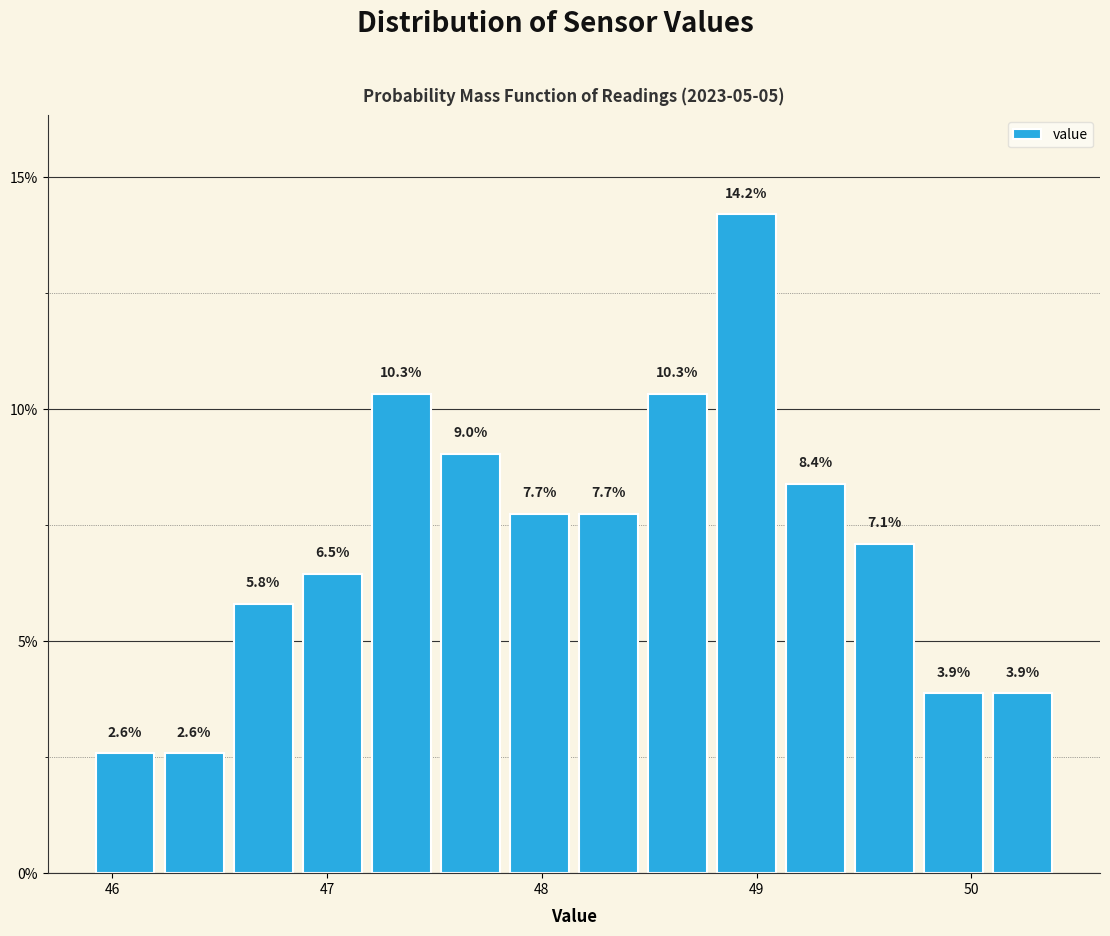

Read against the x-axis, roughly where is the centre of the tallest bar?

49.0